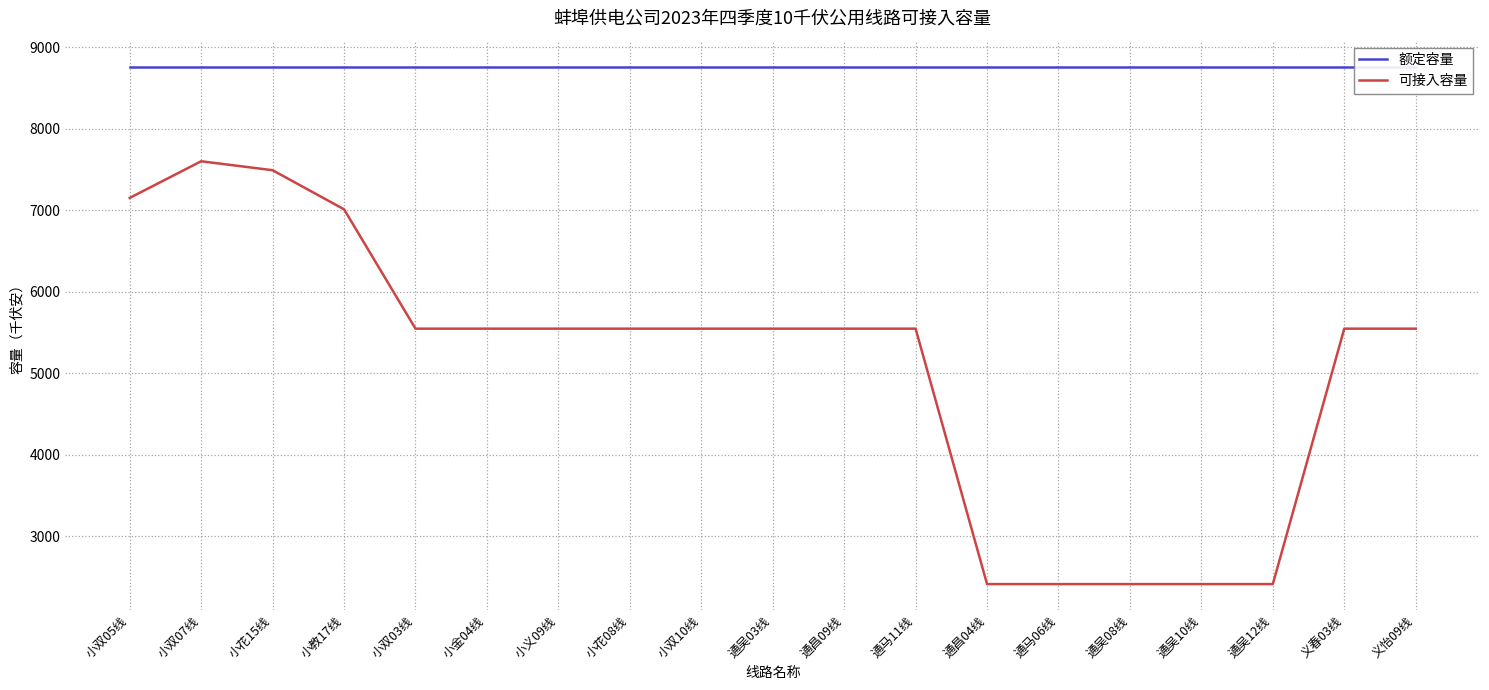

Reading left to right, list all the values displayed in this chart.

额定容量: 小双05线=8765.7	小双07线=8765.7	小花15线=8765.7	小教17线=8765.7	小双03线=8765.7	小金04线=8765.7	小义09线=8765.7	小花08线=8765.7	小双10线=8765.7	通吴03线=8765.7	通昌09线=8765.7	通马11线=8765.7	通昌04线=8765.7	通马06线=8765.7	通吴08线=8765.7	通吴10线=8765.7	通吴12线=8765.7	义春03线=8765.7	义怡09线=8765.7
可接入容量: 小双05线=7152.5	小双07线=7602.5	小花15线=7492.5	小教17线=7012.5	小双03线=5546.8	小金04线=5546.8	小义09线=5546.8	小花08线=5546.8	小双10线=5546.8	通吴03线=5546.8	通昌09线=5546.8	通马11线=5546.8	通昌04线=2410.0	通马06线=2410.0	通吴08线=2410.0	通吴10线=2410.0	通吴12线=2410.0	义春03线=5546.8	义怡09线=5546.8